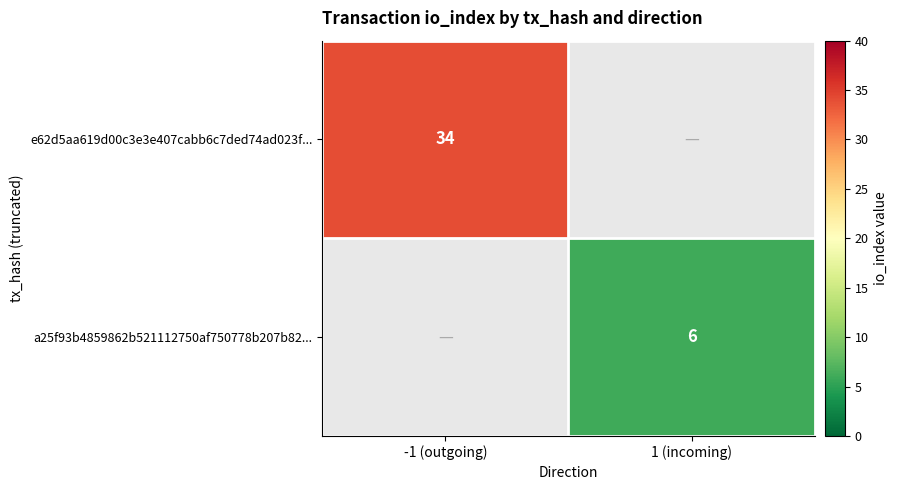

The a25f93b4859862b521112750af750778b207b82... series shows 6 at 1 (incoming). True or false?

True